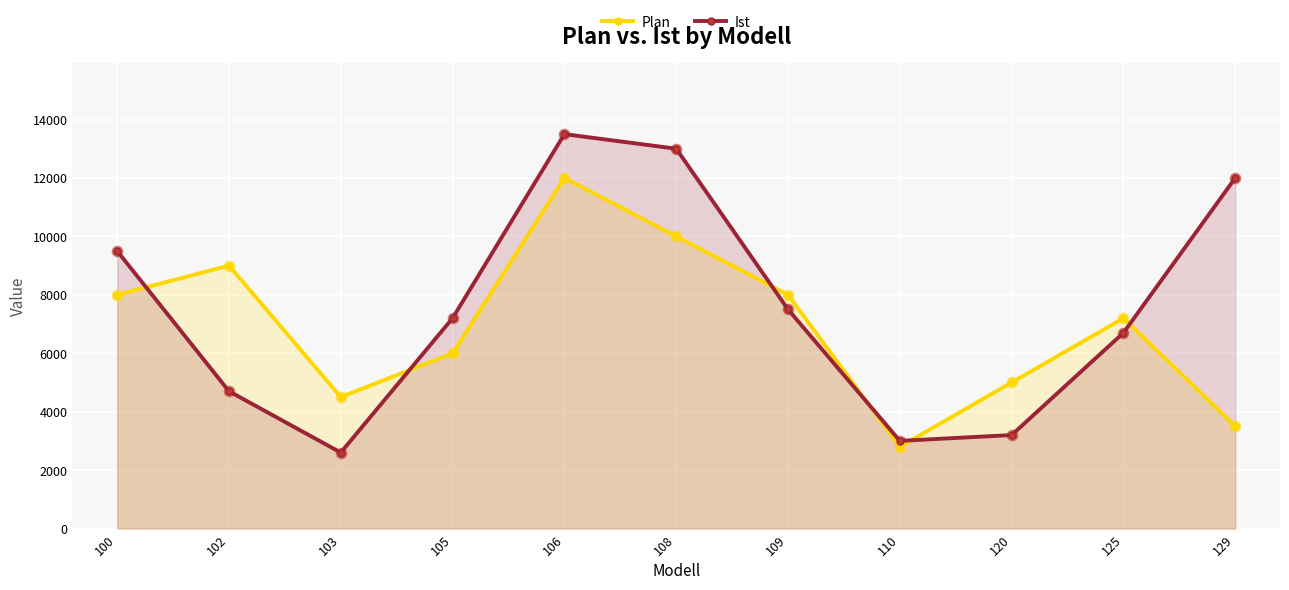

Which series contains the lowest Y value?

Ist